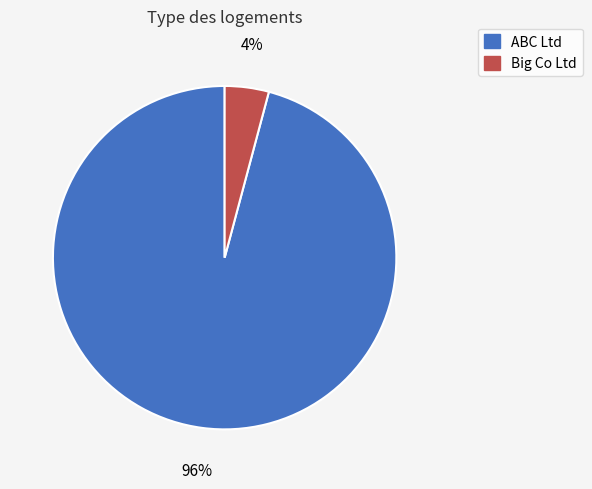

What percentage is the ABC Ltd slice, to the nearest percent?

96%